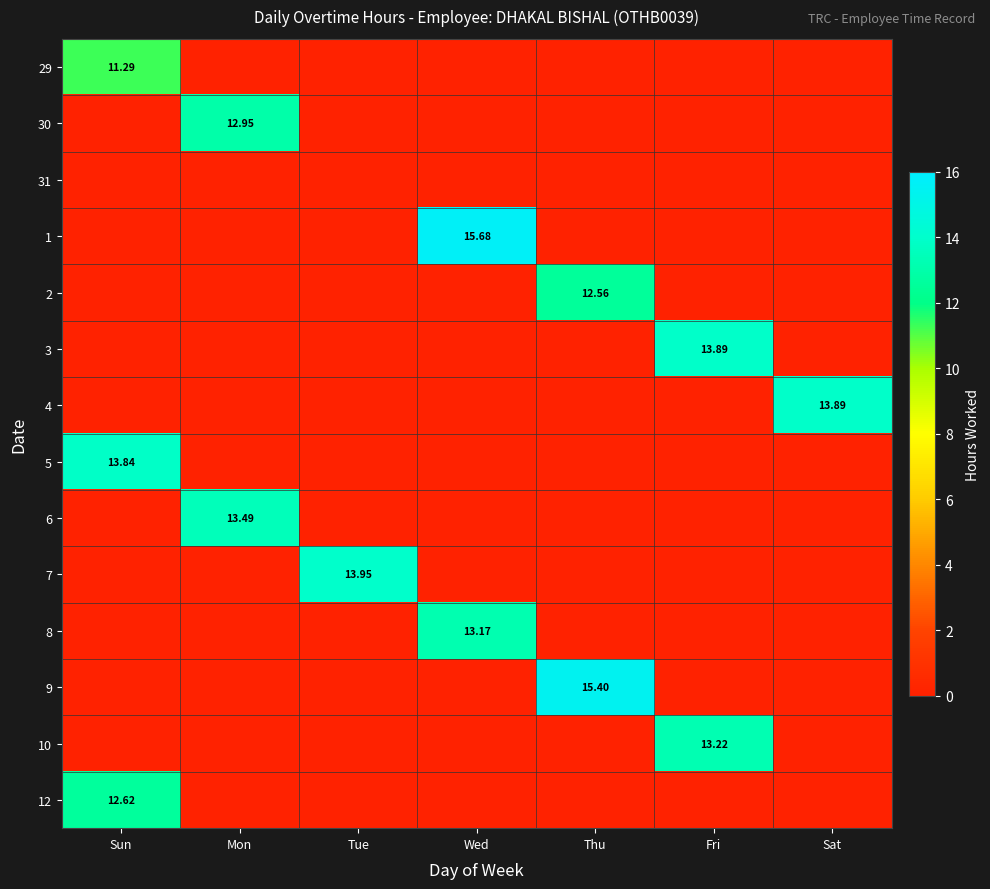

The value of 5 at Sun is 8.0. True or false?

False